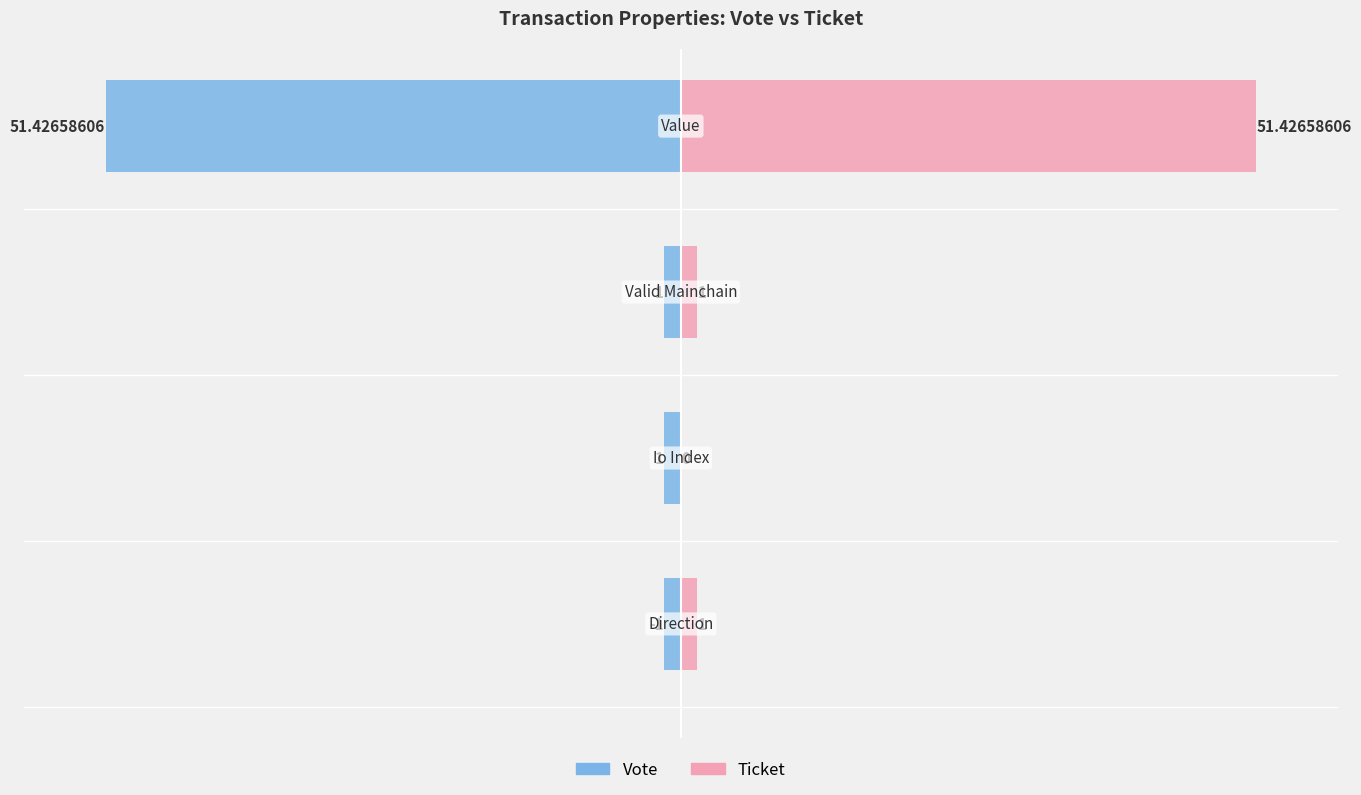

How many groups of bars are there?

4